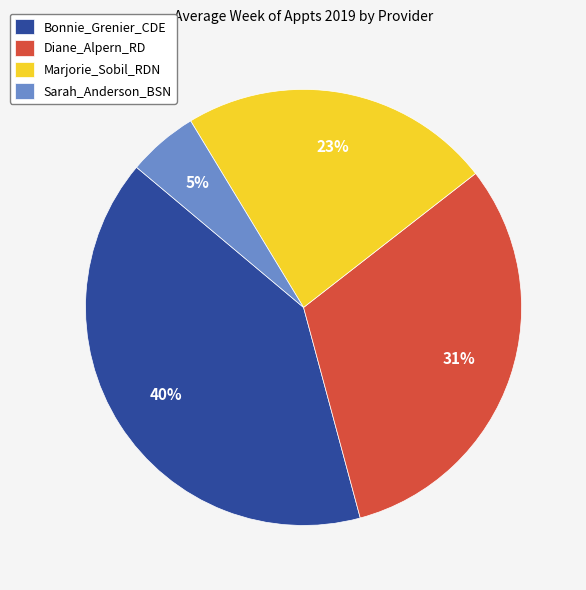

Rank the categories by value from highest to lowest.

Bonnie_Grenier_CDE, Diane_Alpern_RD, Marjorie_Sobil_RDN, Sarah_Anderson_BSN